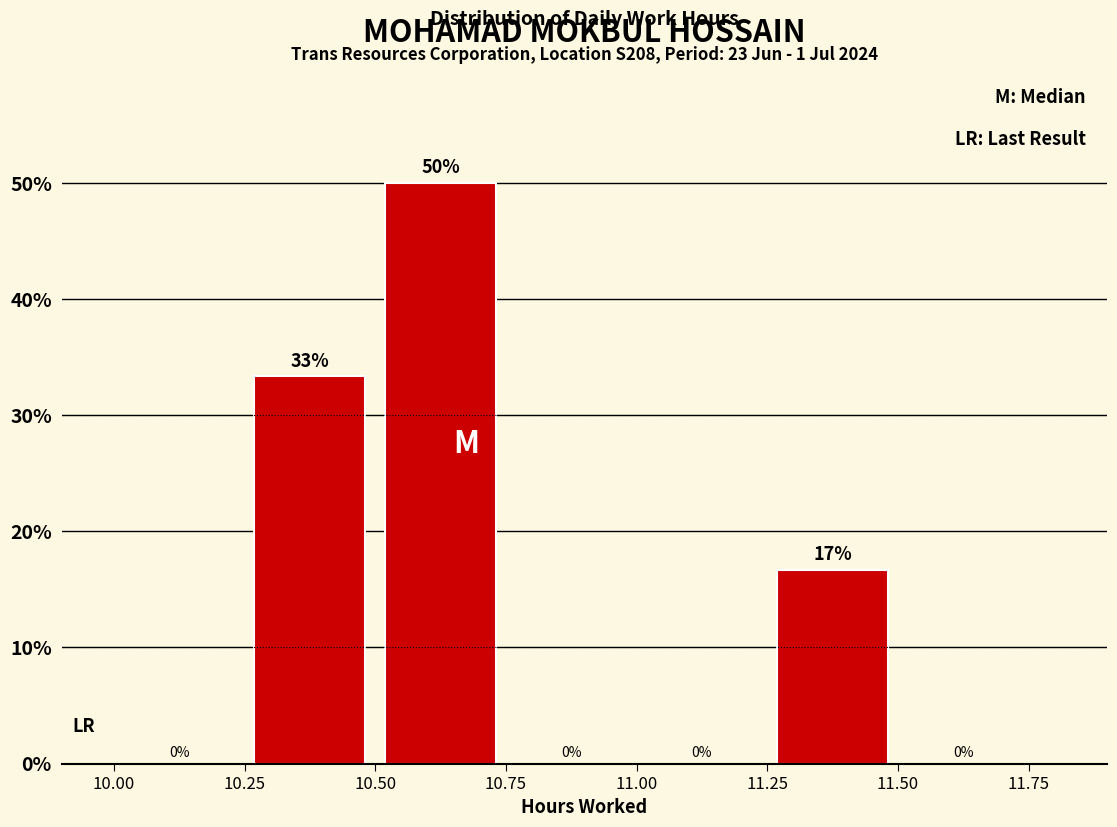

Which range on the x-axis has the tallest bar?

10.50 to 10.75